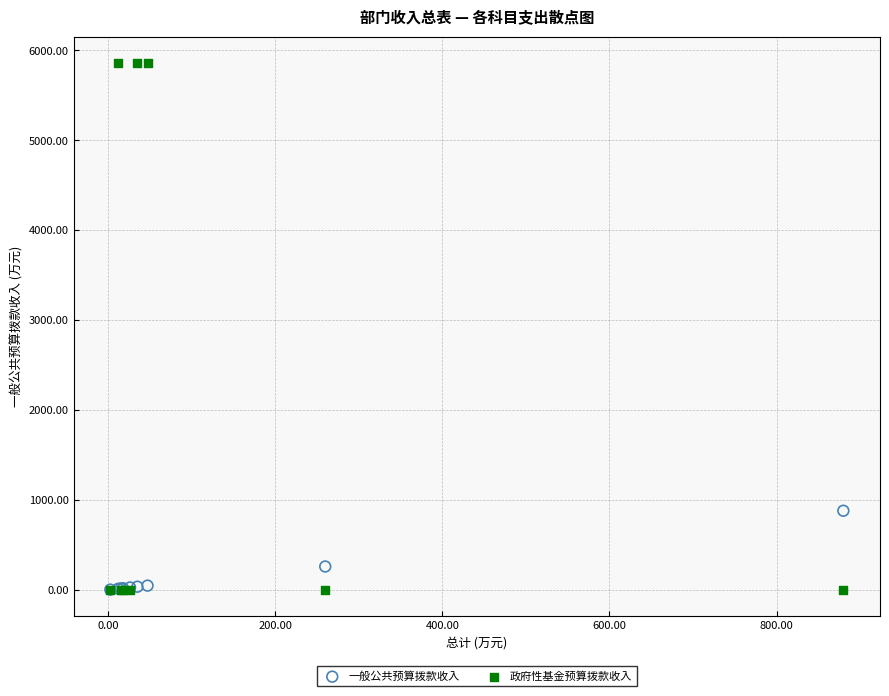

Which series has the widest spread of Y values?

政府性基金预算拨款收入